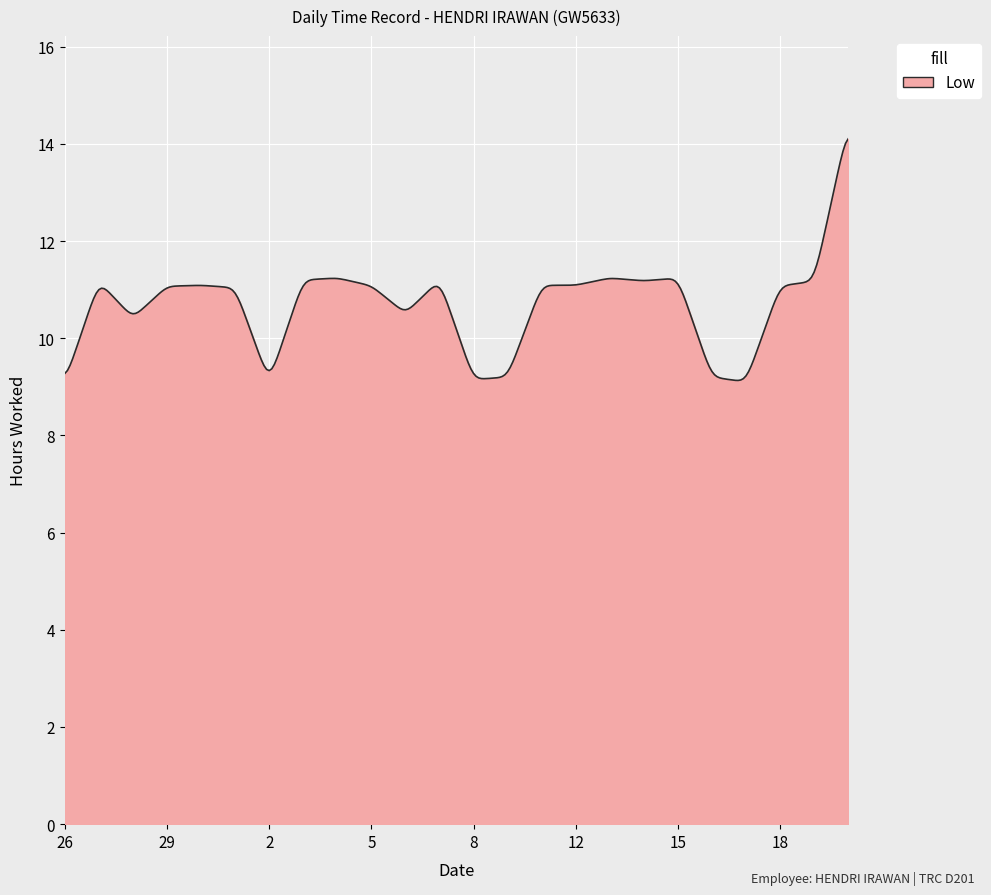

What is the maximum value shown in the chart?

14.1